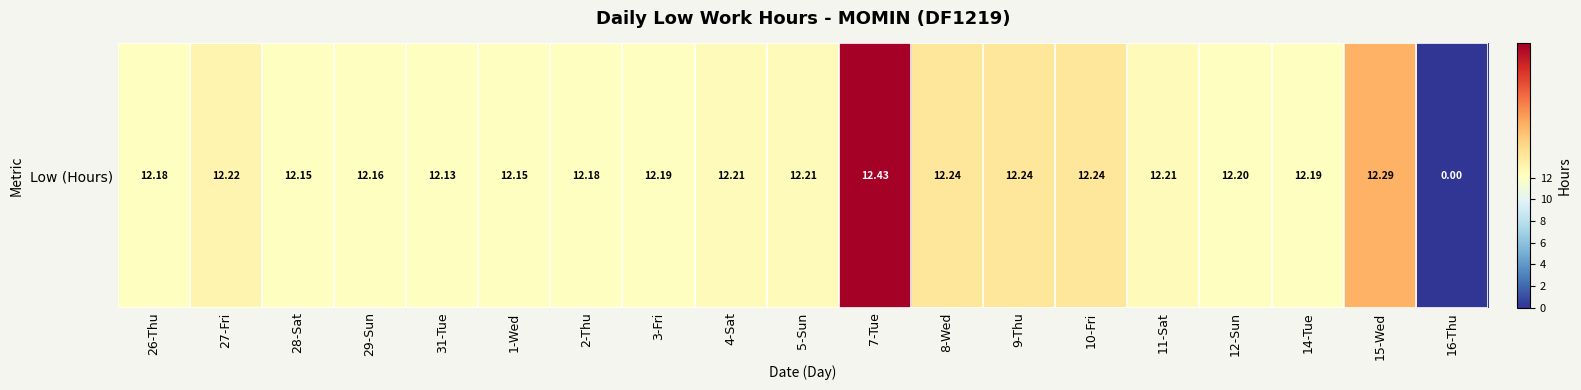

List the labels in order of value, smallest first.

16-Thu, 31-Tue, 28-Sat, 1-Wed, 29-Sun, 26-Thu, 2-Thu, 3-Fri, 14-Tue, 12-Sun, 4-Sat, 5-Sun, 11-Sat, 27-Fri, 8-Wed, 9-Thu, 10-Fri, 15-Wed, 7-Tue